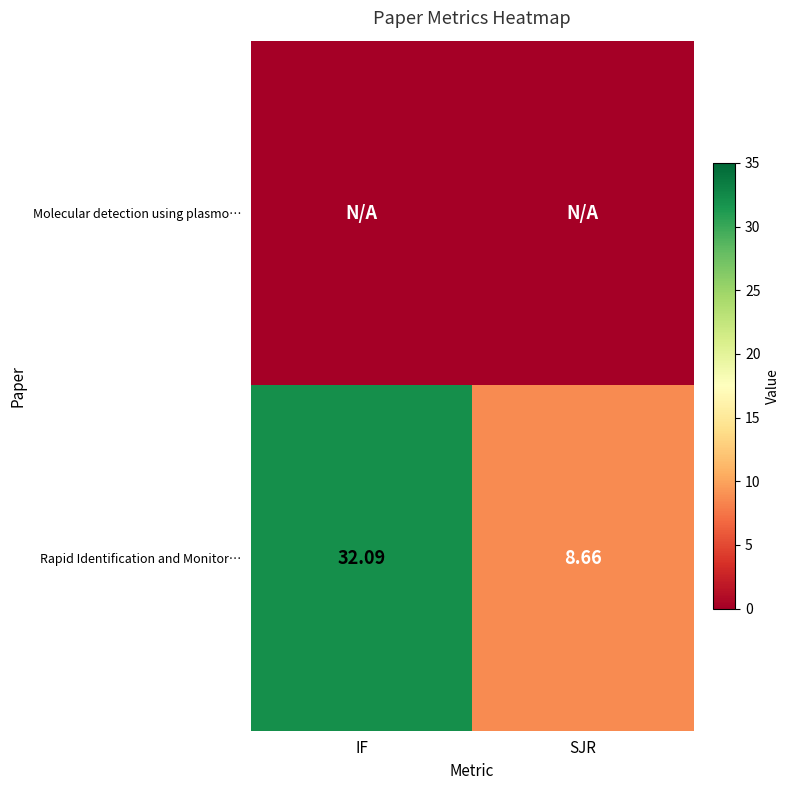

Is it true that Rapid Identification and Monitor… equals 32.1 at IF?

True